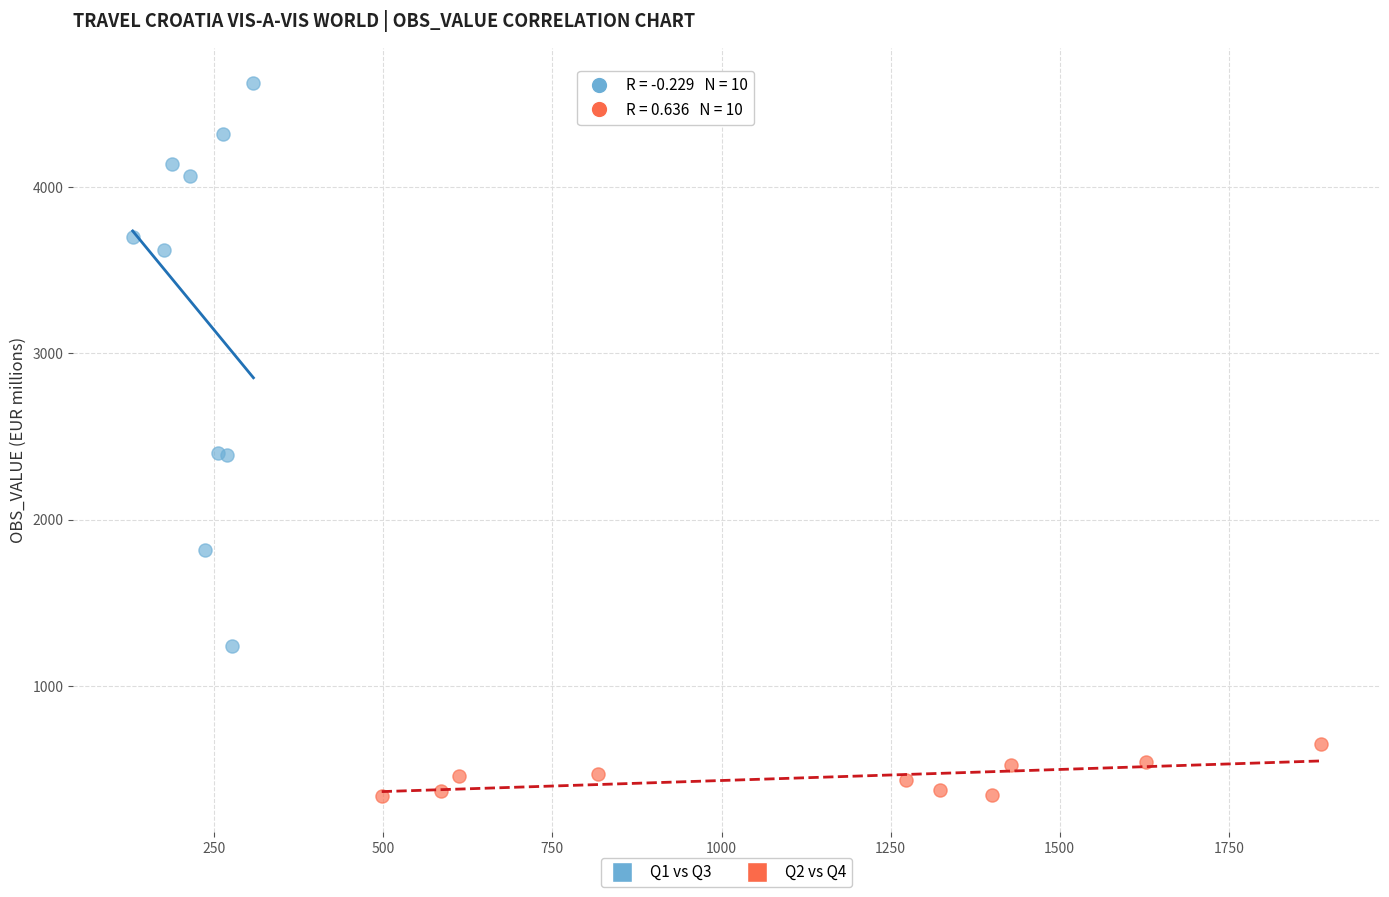

Which series contains the highest Y value?

Q1 vs Q3